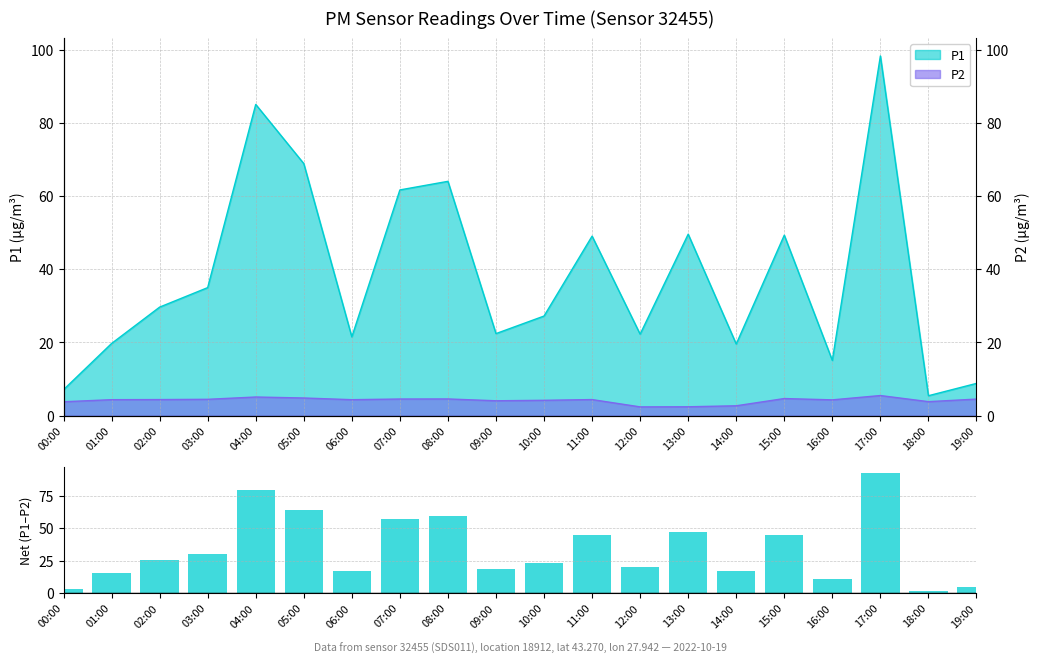

What value does the data have at 04:00?

80.0